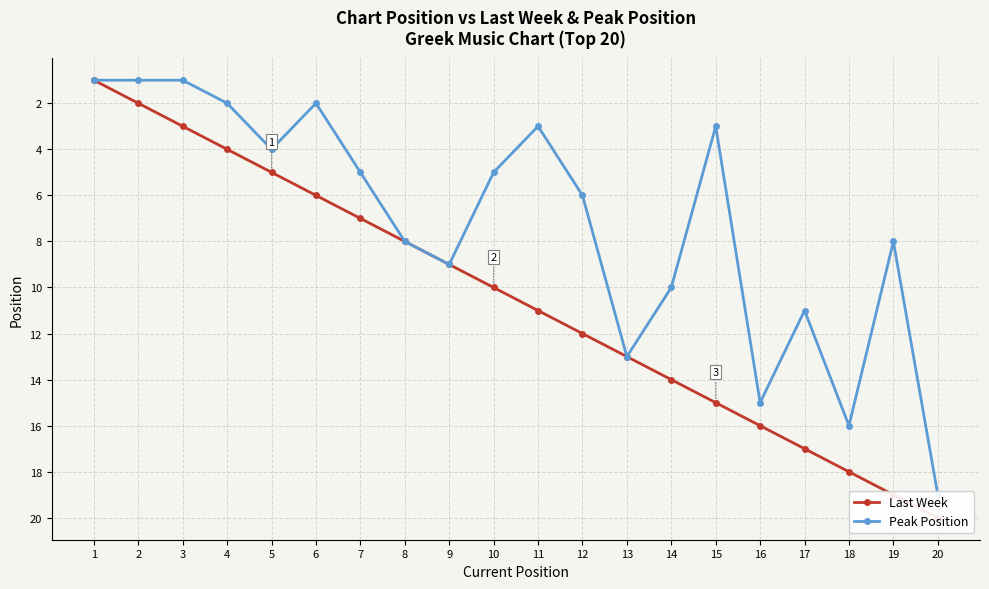

Where is Peak Position nearest to the value 10?

14